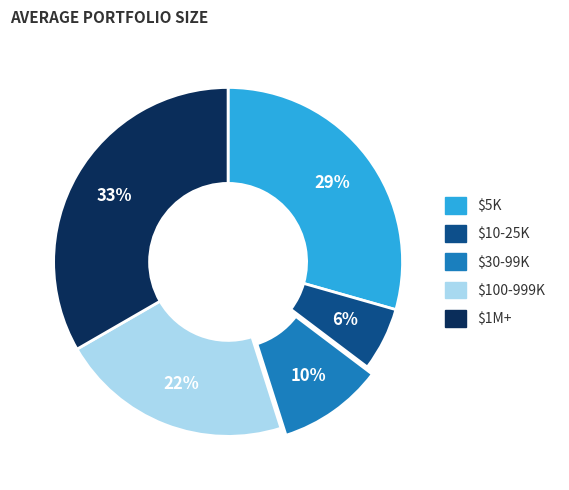

To the nearest percent, what is the difference between the largest and smallest slice percentages?

27%